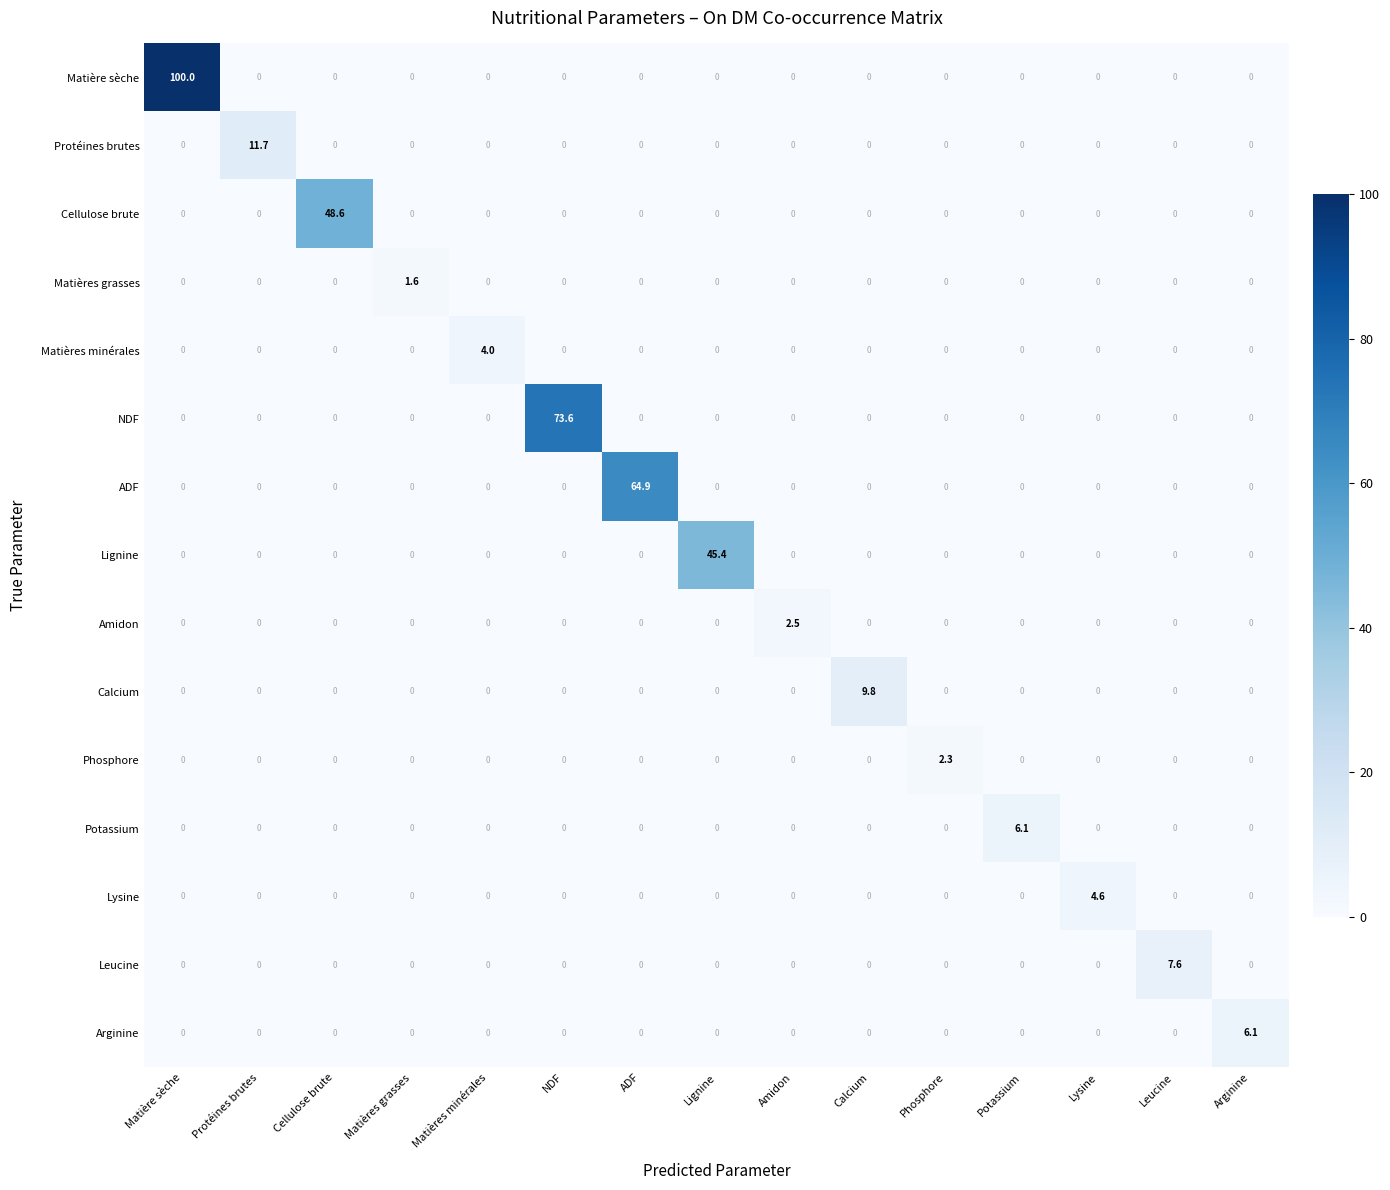

What is the total value across all series at Amidon?

2.5